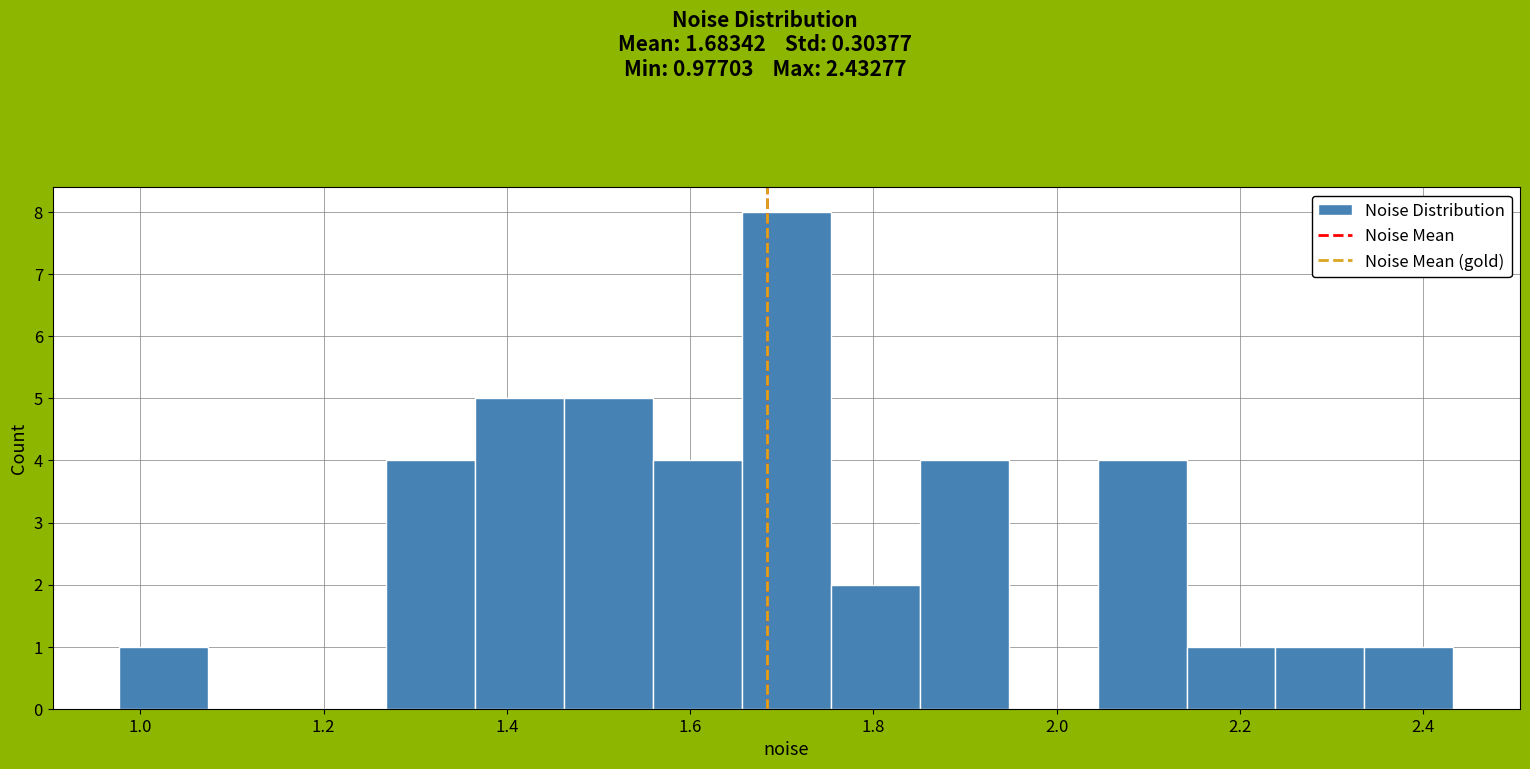

Over which range of the x-axis is the bar tallest?

1.66 to 1.76